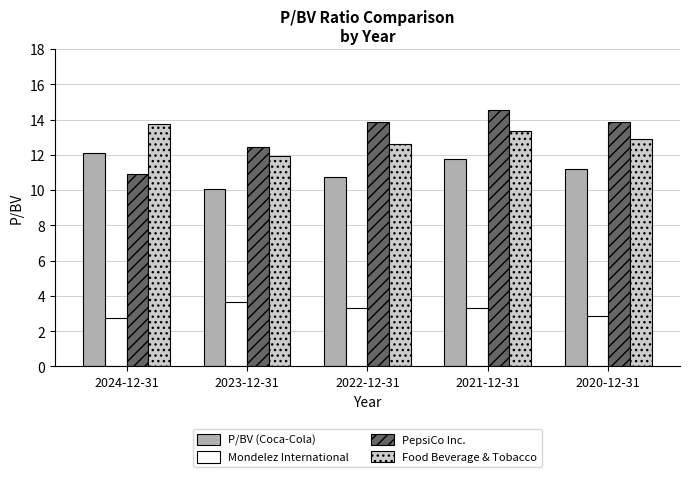

Which series has the largest range (max minus min)?

PepsiCo Inc.